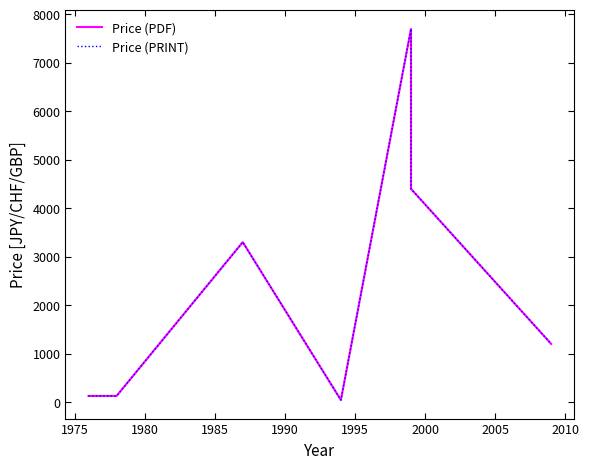

What is the sum of the Price (PDF) values at 1975 and 2005?

1326